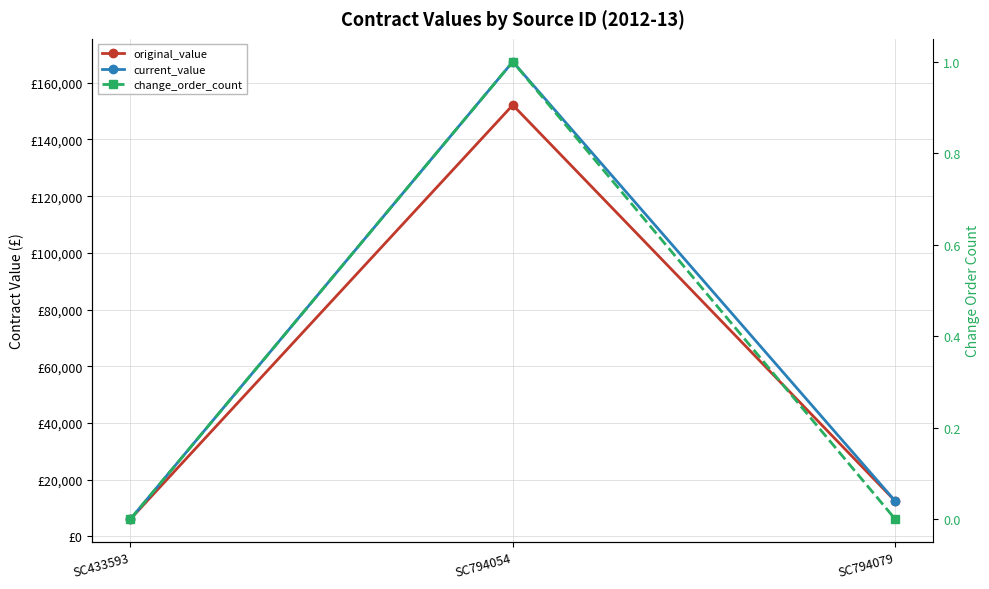

Reading left to right, extract all data points from this chart.

original_value: SC433593=6120.0	SC794054=152156.7	SC794079=12500.0
current_value: SC433593=6120.0	SC794054=167439.7	SC794079=12500.0
change_order_count: SC433593=0.0	SC794054=1.0	SC794079=0.0